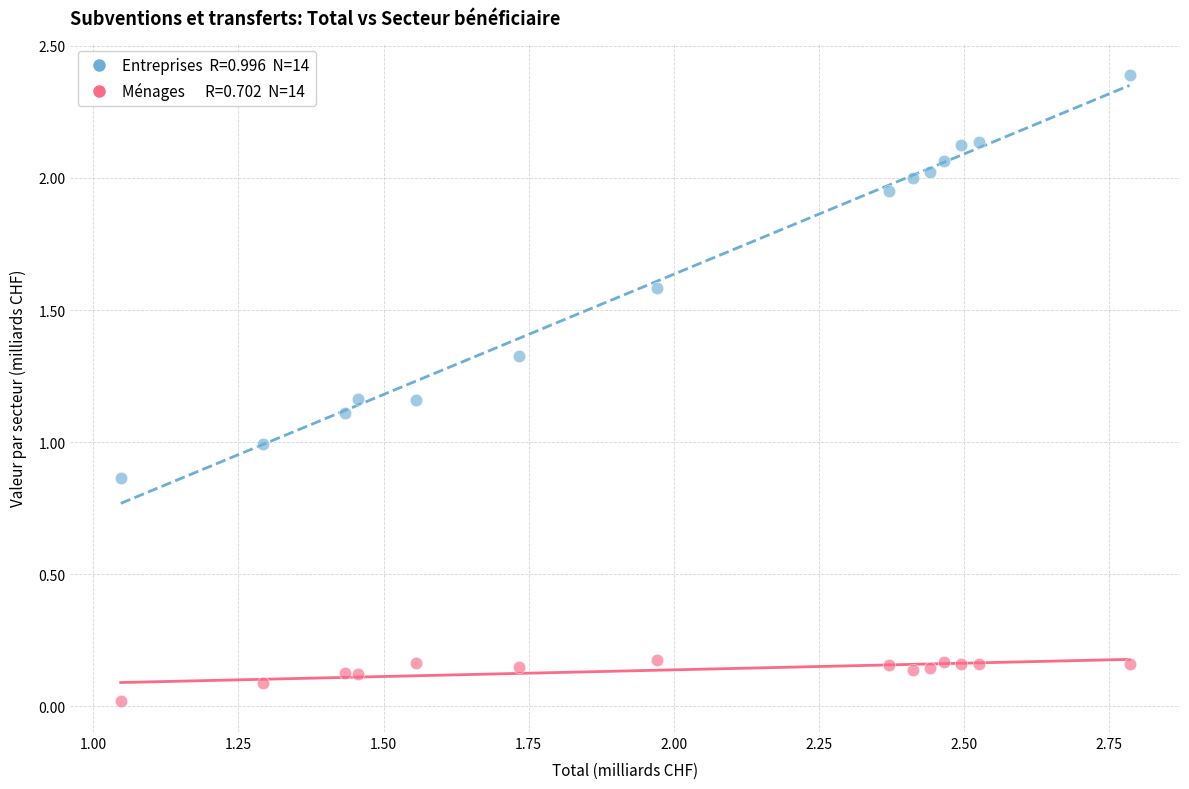

Across all data points, what is the range of Y values (max minus min)?

2.4